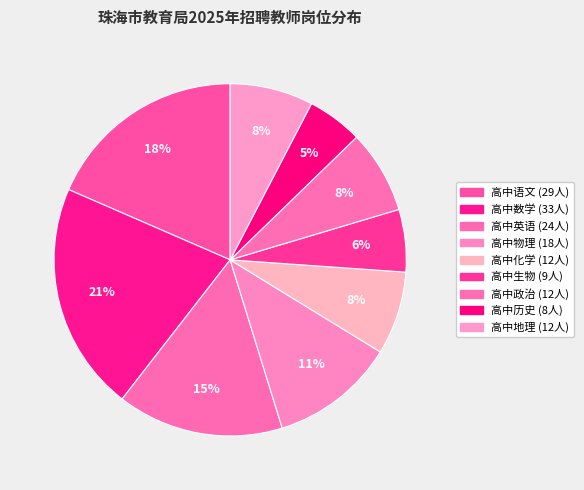

The 高中政治 slice represents 8% of the pie. True or false?

True